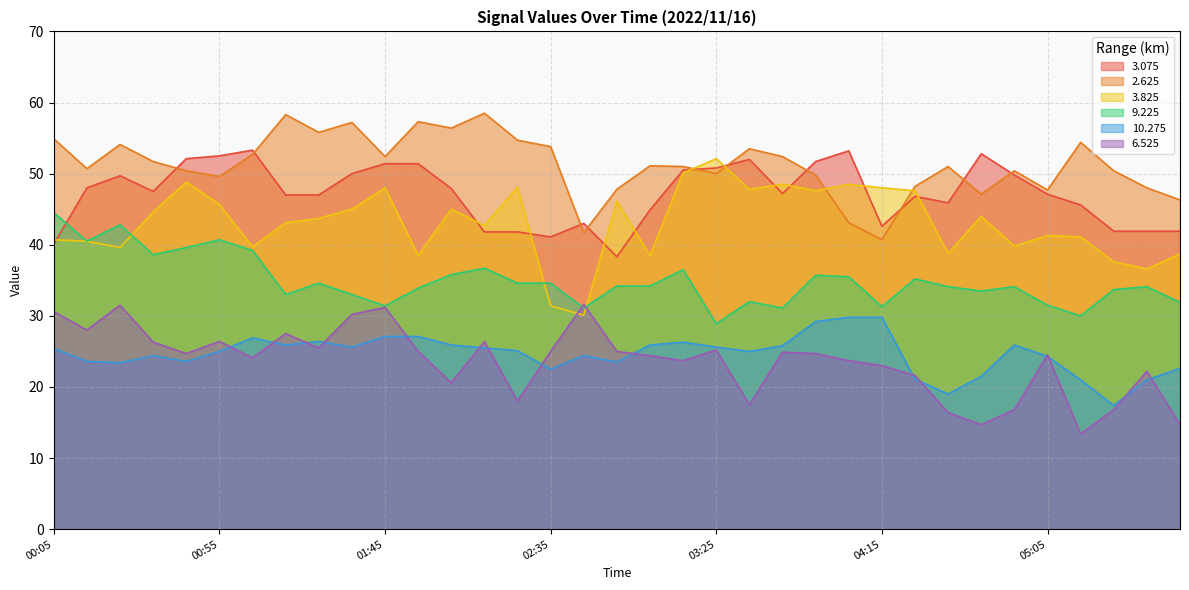

Rank the categories by 2.625 value from highest to lowest.

02:15, 01:15, 01:55, 01:35, 02:05, 01:25, 00:05, 02:25, 05:15, 00:25, 02:35, 03:35, 01:05, 01:45, 03:45, 00:35, 03:05, 03:15, 04:35, 00:15, 00:45, 04:55, 05:25, 03:25, 03:55, 00:55, 04:25, 05:35, 02:55, 05:05, 04:45, 05:45, 04:05, 02:45, 04:15